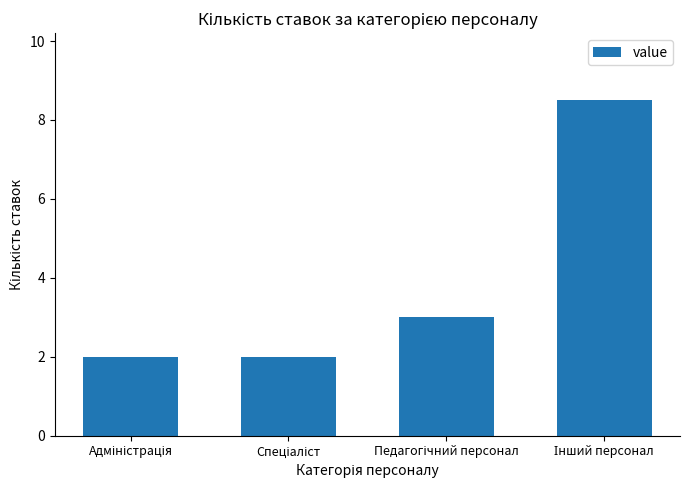

What is the greatest value displayed?

8.5